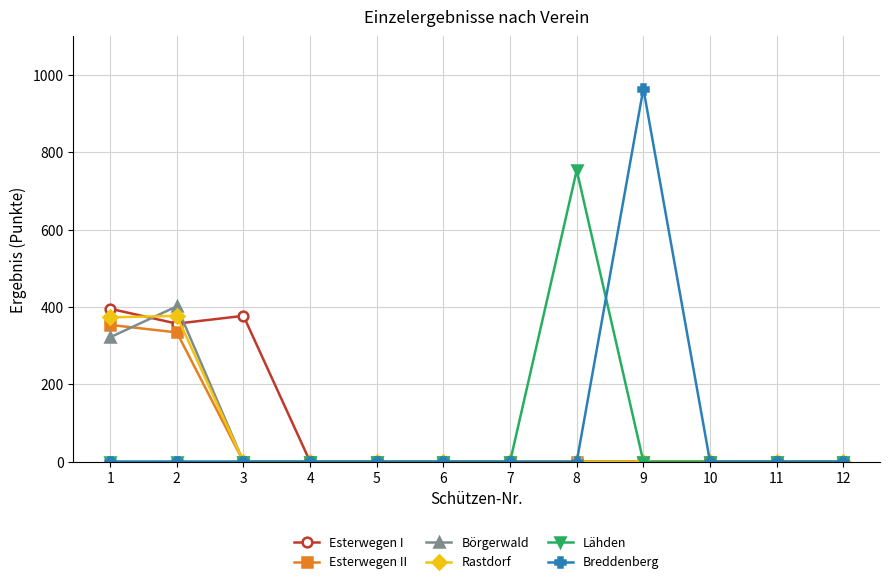

Does the chart have visible grid lines?

Yes